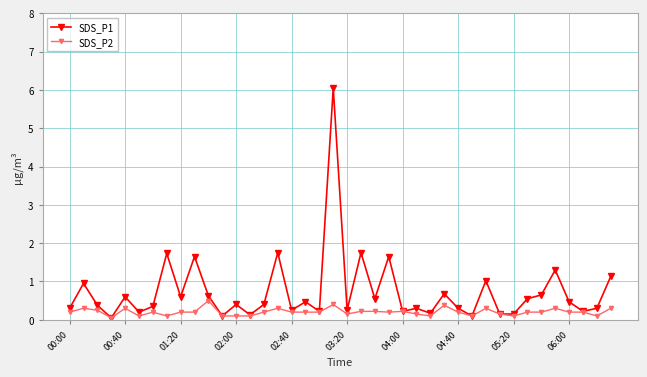

List the series in order of their overall mean, highest first.

SDS_P1, SDS_P2